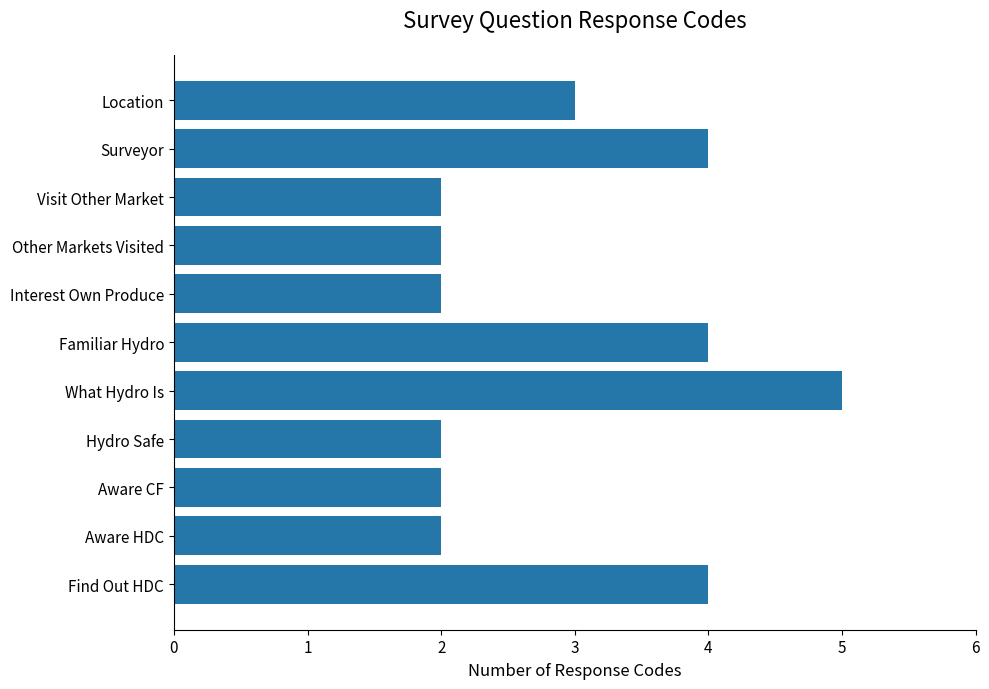

What position from the top is Location?

1